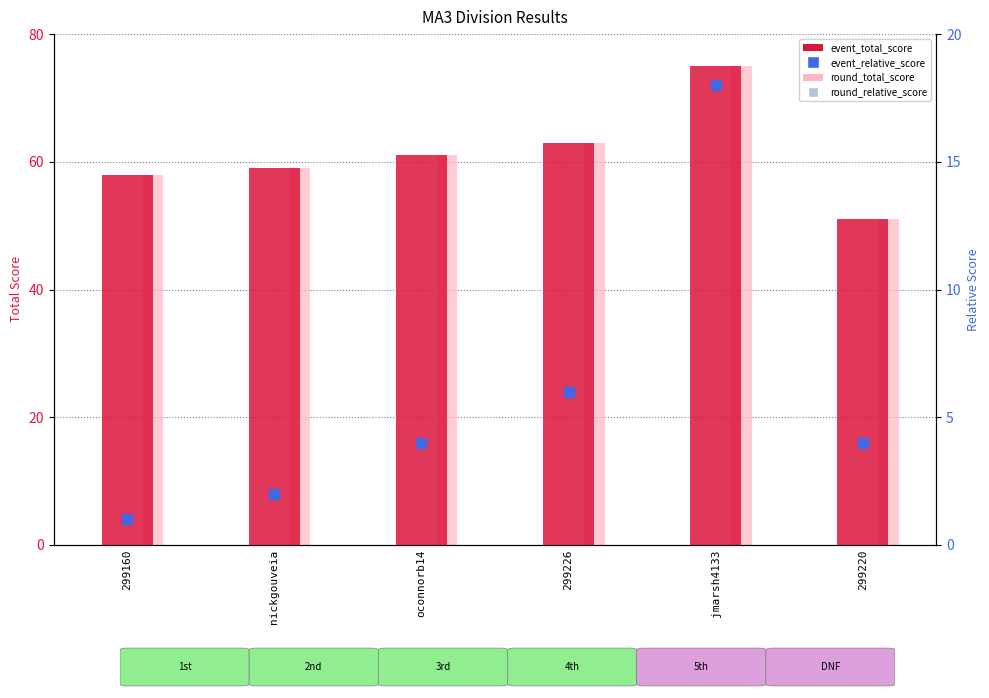

What is the total value across all series at nickgouveia?

122